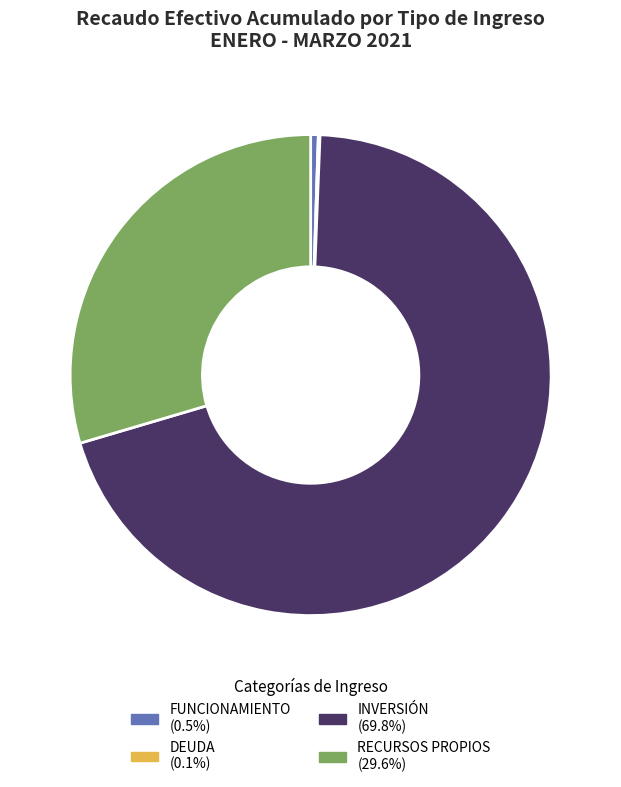

Is the sum of INVERSIÓN and FUNCIONAMIENTO greater than half?

Yes